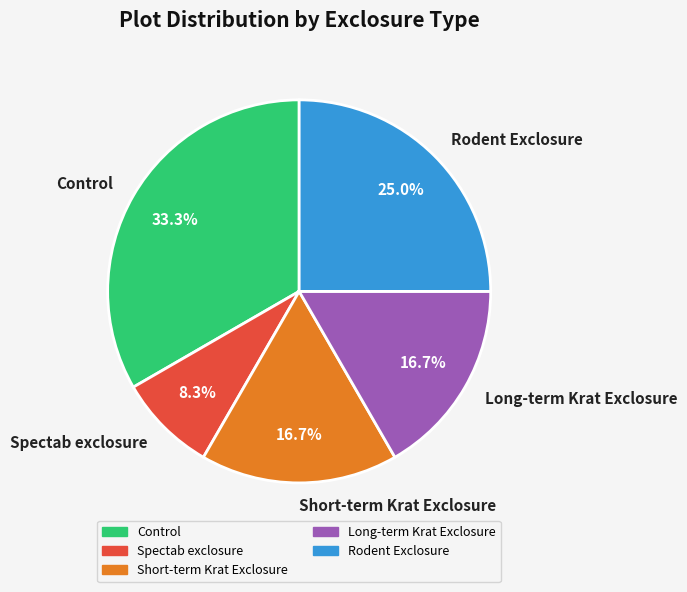

How much of the chart is everything except Rodent Exclosure?

75.0%